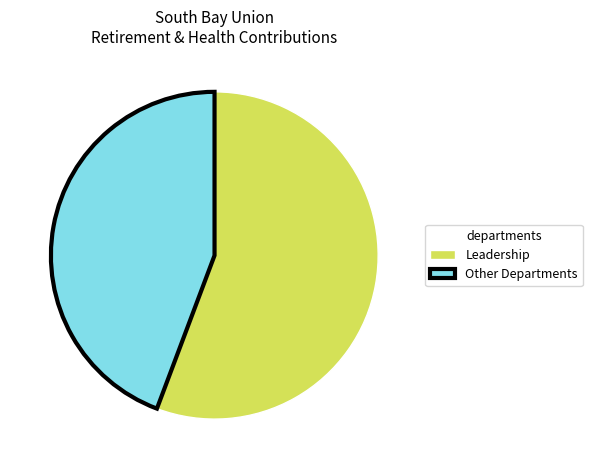

Approximately how many times larger is the value at Other Departments compared to Leadership?

0.8